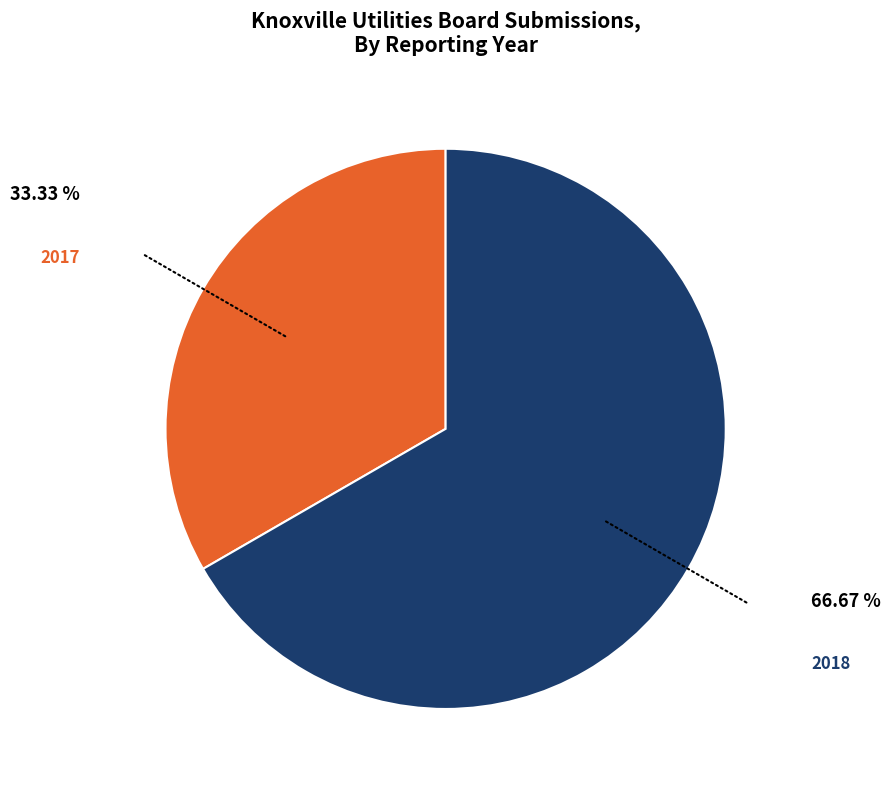

Is 2018 the majority of the pie?

Yes